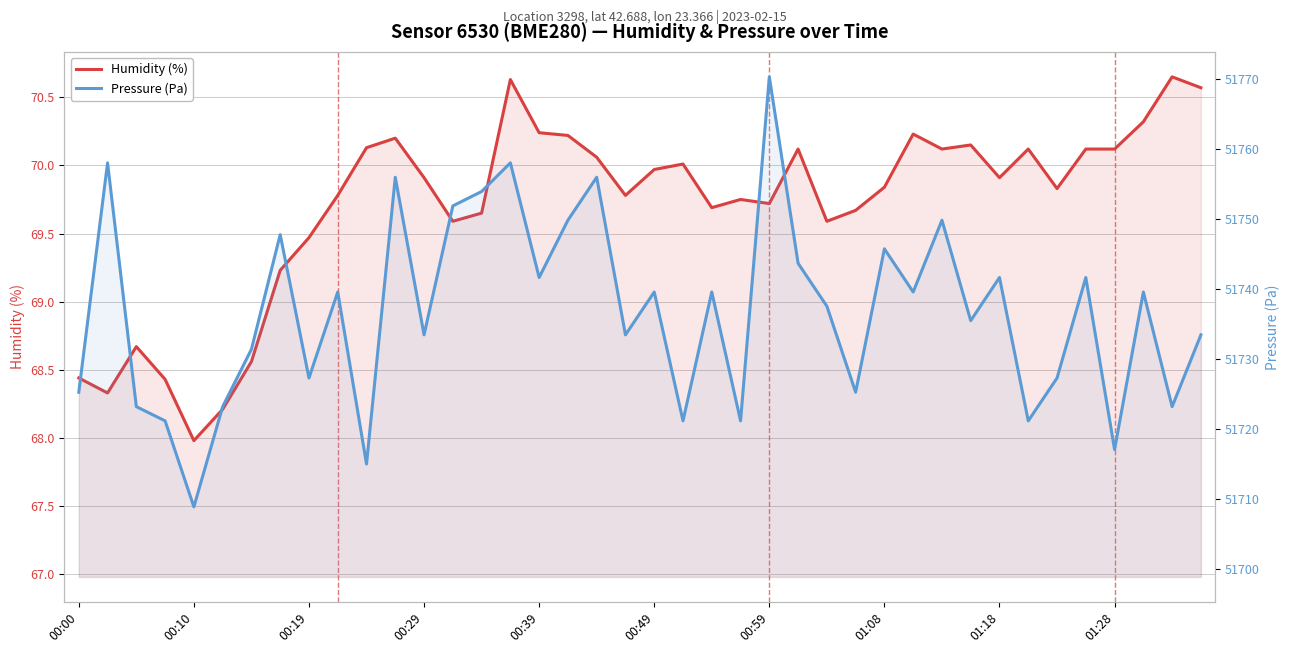

How many categories are shown in the chart?

40